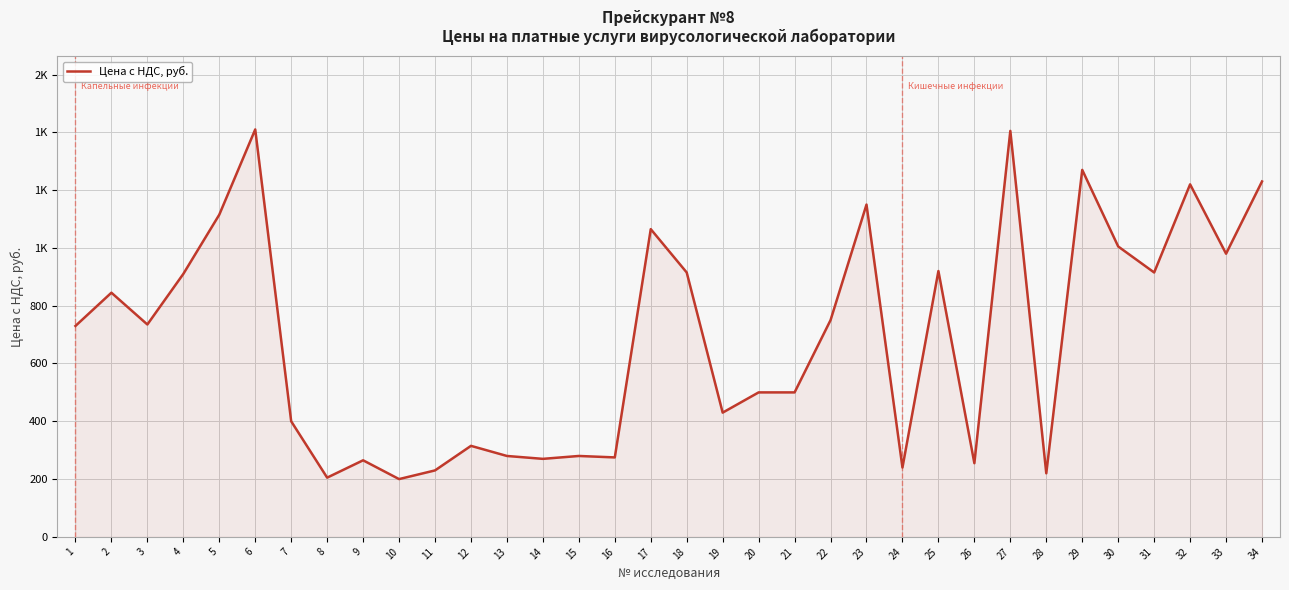

What is the value of the 34th point from the left?

1230.0